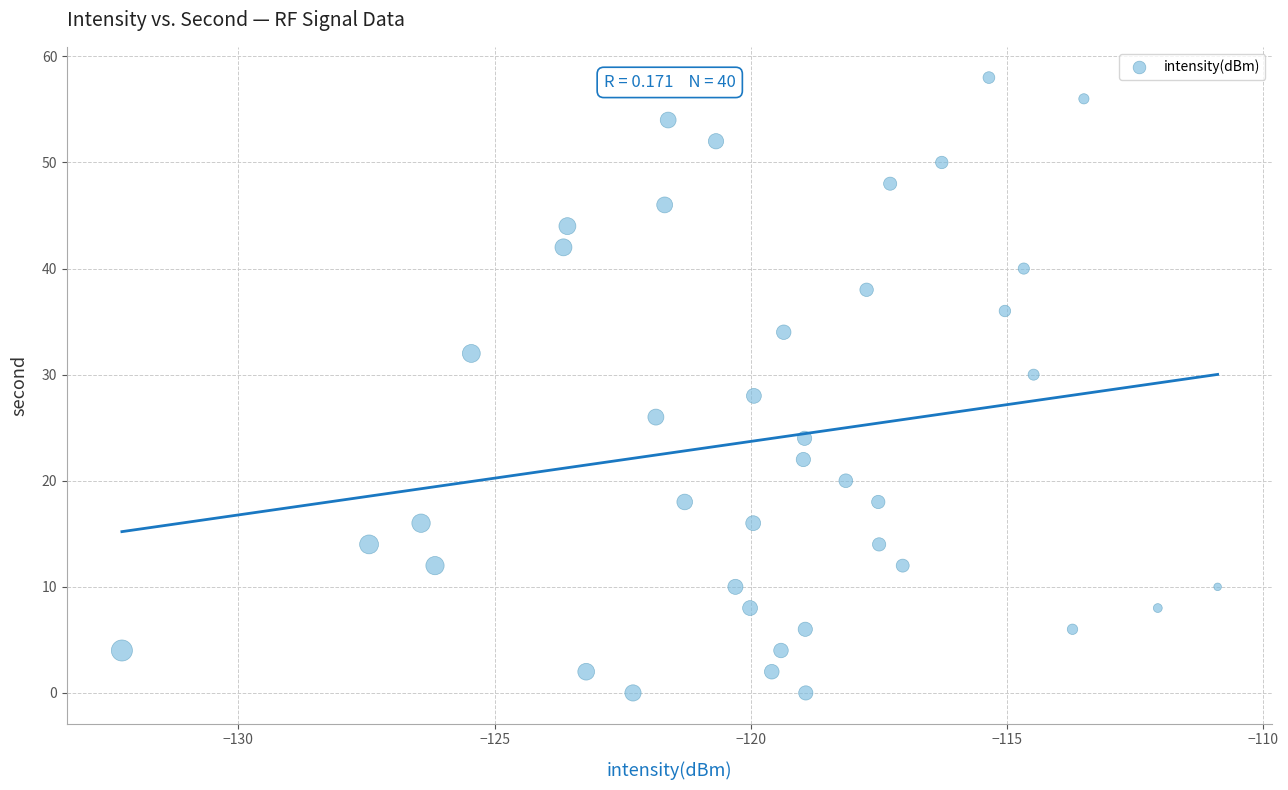

What is the range of Y values (max minus min)?

58